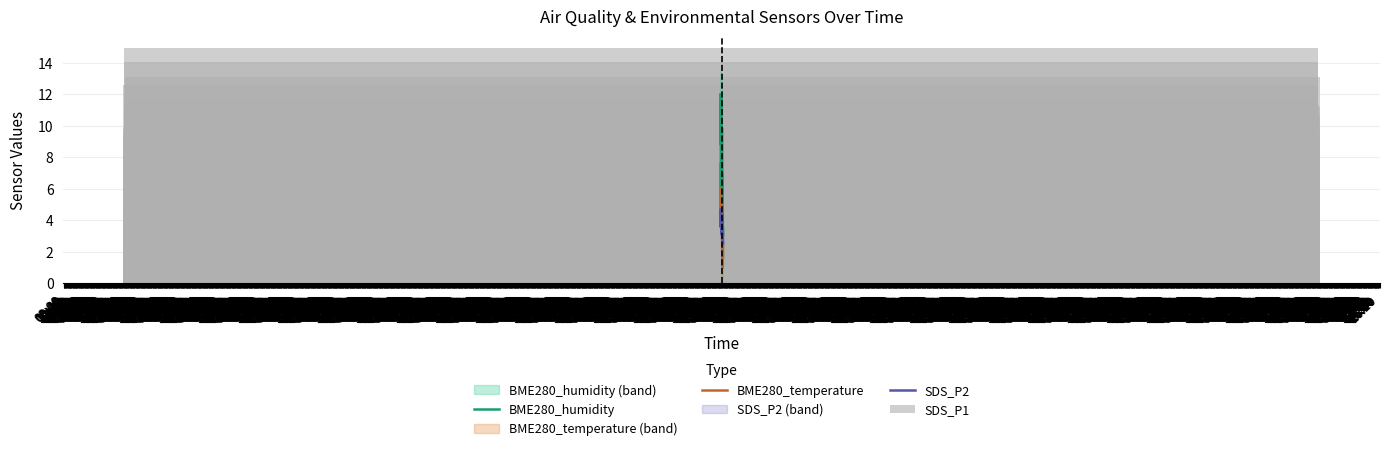

Is it true that SDS_P1 equals 9.9 at 12:40?

True